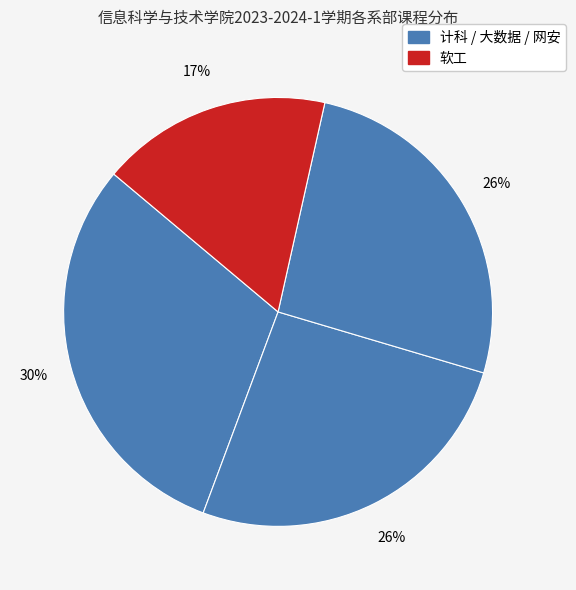

How many segments does this pie chart have?

4